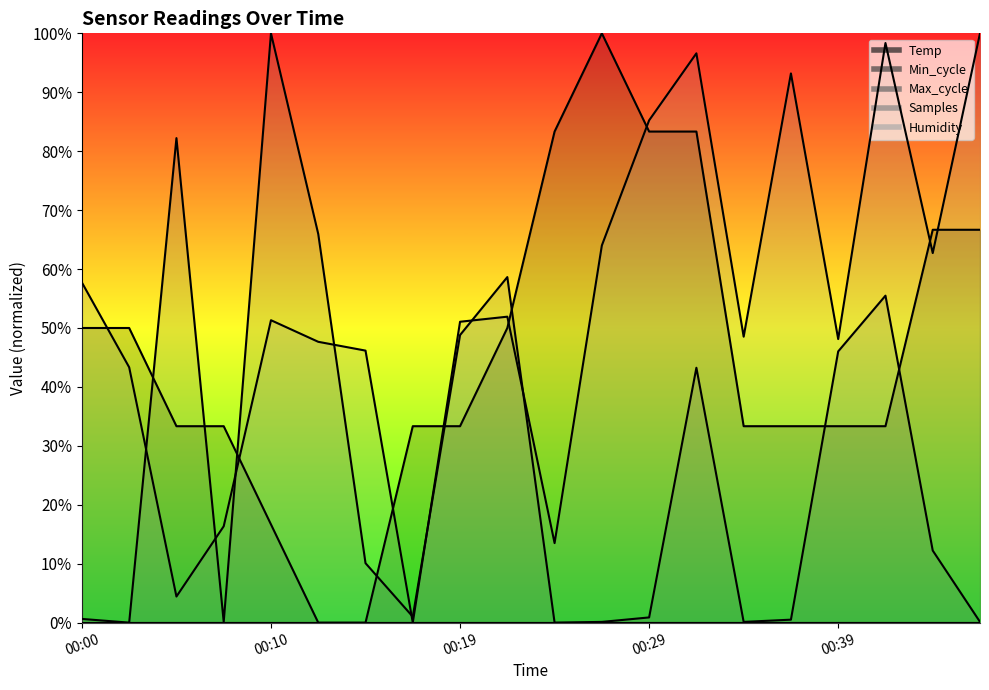

Reading right to left, what are all the values shown in this chart?

Temp: 66.7	66.7	33.3	33.3	33.3	33.3	83.3	83.3	100.0	83.3	50.0	33.3	33.3	0.0	0.0	16.7	33.3	33.3	50.0	50.0
Max_cycle: 0.1	12.2	55.5	46.0	0.5	0.1	43.3	0.9	0.1	0.0	58.6	48.8	1.0	10.1	66.0	100.0	0.1	82.2	0.0	0.6
Samples: 100.0	62.7	98.4	48.1	93.2	48.5	96.6	85.2	64.0	13.5	51.9	51.1	0.0	46.2	47.7	51.3	16.4	4.4	43.3	57.7